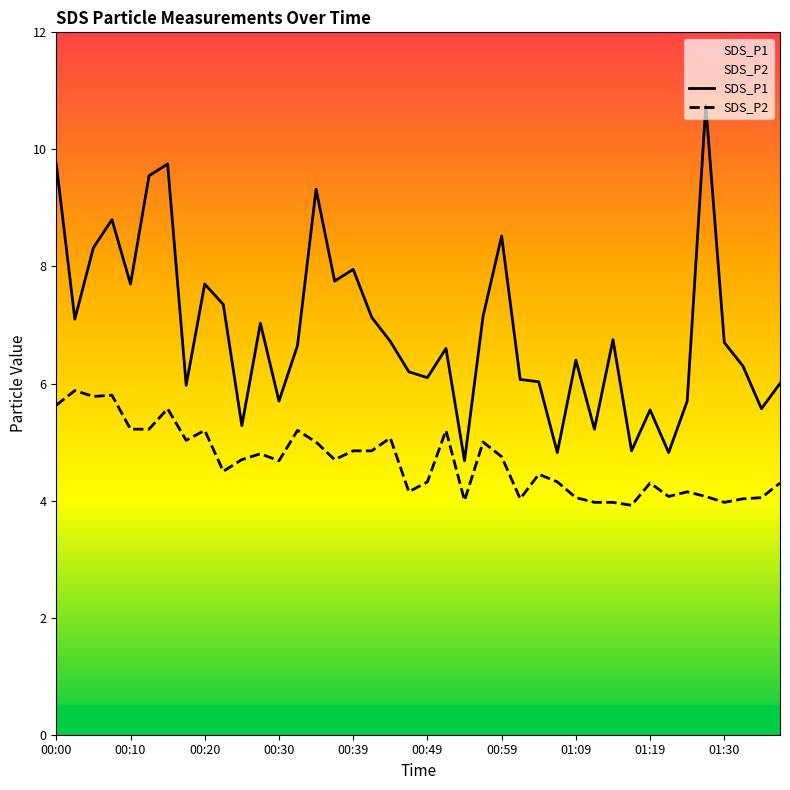

Reading right to left, list all the values displayed in this chart.

SDS_P1: 01:38=6.0	01:35=5.6	01:32=6.3	01:30=6.7	01:27=10.8	01:24=5.7	01:22=4.8	01:19=5.5	01:16=4.8	01:14=6.8	01:11=5.2	01:09=6.4	01:06=4.8	01:04=6.0	01:01=6.1	00:59=8.5	00:57=7.2	00:54=4.7	00:52=6.6	00:49=6.1	00:47=6.2	00:44=6.7	00:42=7.1	00:39=8.0	00:37=7.8	00:35=9.3	00:32=6.7	00:30=5.7	00:27=7.0	00:25=5.3	00:22=7.3	00:20=7.7	00:17=6.0	00:15=9.8	00:12=9.6	00:10=7.7	00:07=8.8	00:05=8.3	00:02=7.1	00:00=9.8
SDS_P2: 01:38=4.3	01:35=4.0	01:32=4.0	01:30=4.0	01:27=4.1	01:24=4.2	01:22=4.1	01:19=4.3	01:16=3.9	01:14=4.0	01:11=4.0	01:09=4.0	01:06=4.3	01:04=4.5	01:01=4.0	00:59=4.8	00:57=5.0	00:54=4.0	00:52=5.2	00:49=4.3	00:47=4.2	00:44=5.1	00:42=4.8	00:39=4.8	00:37=4.7	00:35=5.0	00:32=5.2	00:30=4.7	00:27=4.8	00:25=4.7	00:22=4.5	00:20=5.2	00:17=5.0	00:15=5.6	00:12=5.2	00:10=5.2	00:07=5.8	00:05=5.8	00:02=5.9	00:00=5.6